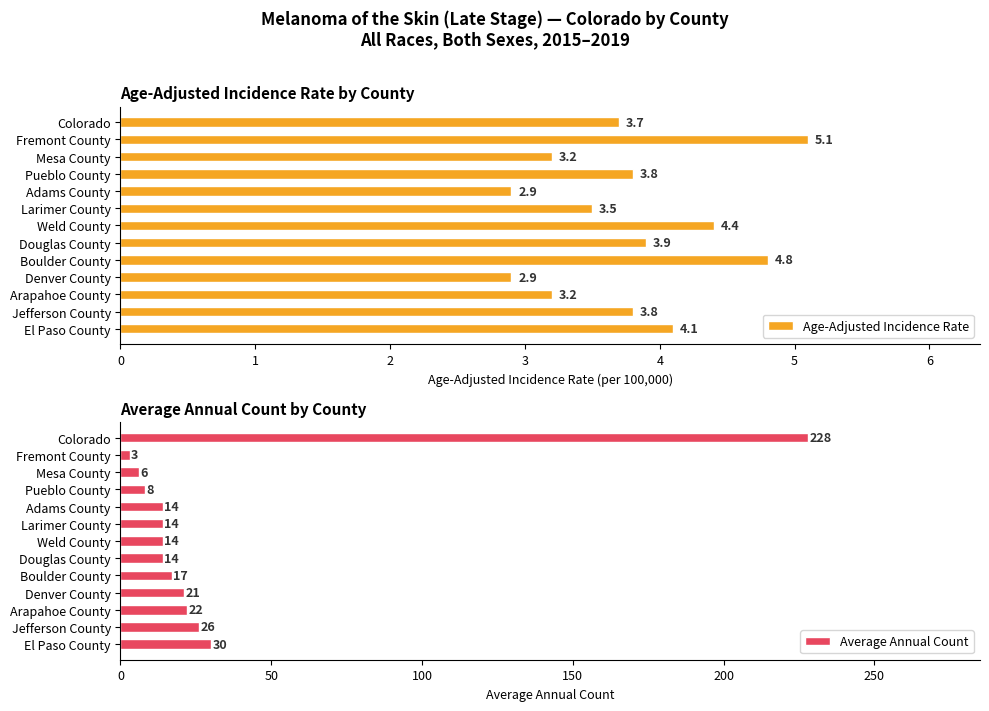

At how many categories does at least one series exceed 184?

1